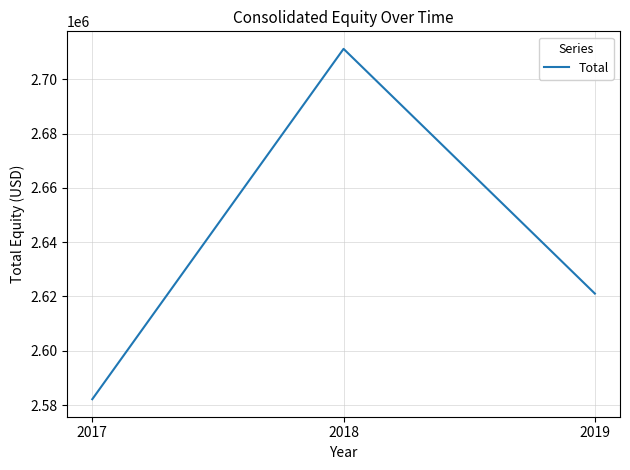

The value at 2017 is 4022757. True or false?

False